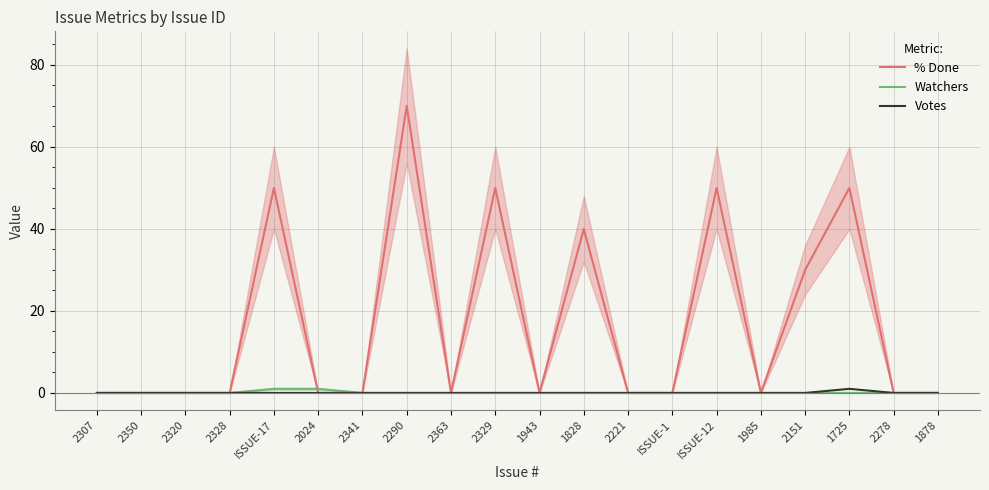

True or false: Votes has a value of 0 at 1828.

True